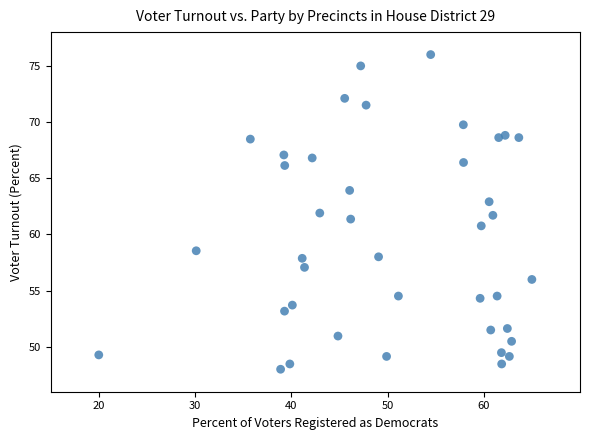

What is the range of X values (max minus min)?

45.0